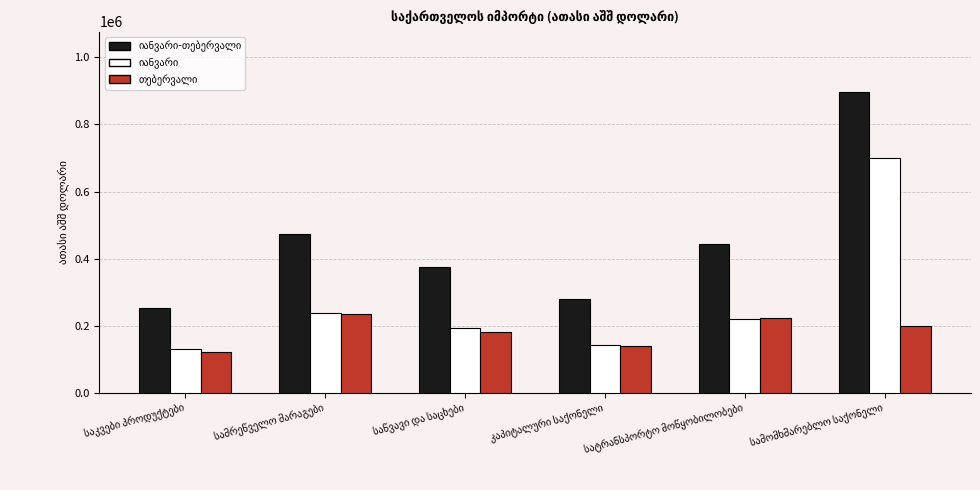

What is the minimum value shown in the chart?

122091.1